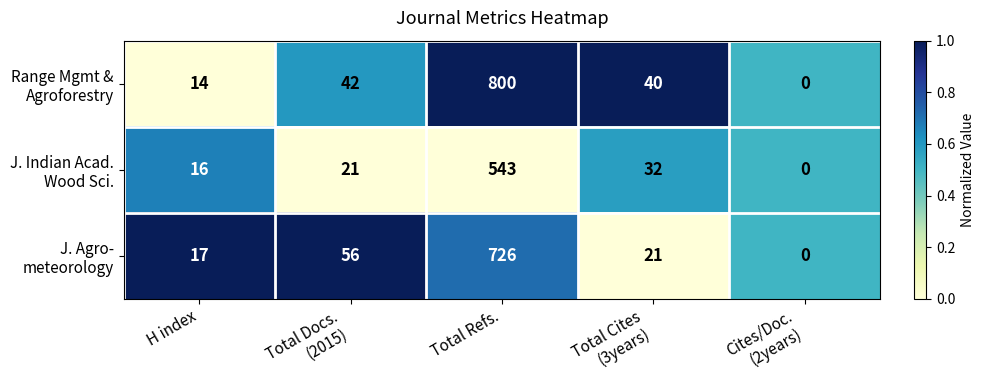

At which category is the sum across all series the highest?

Total Refs.